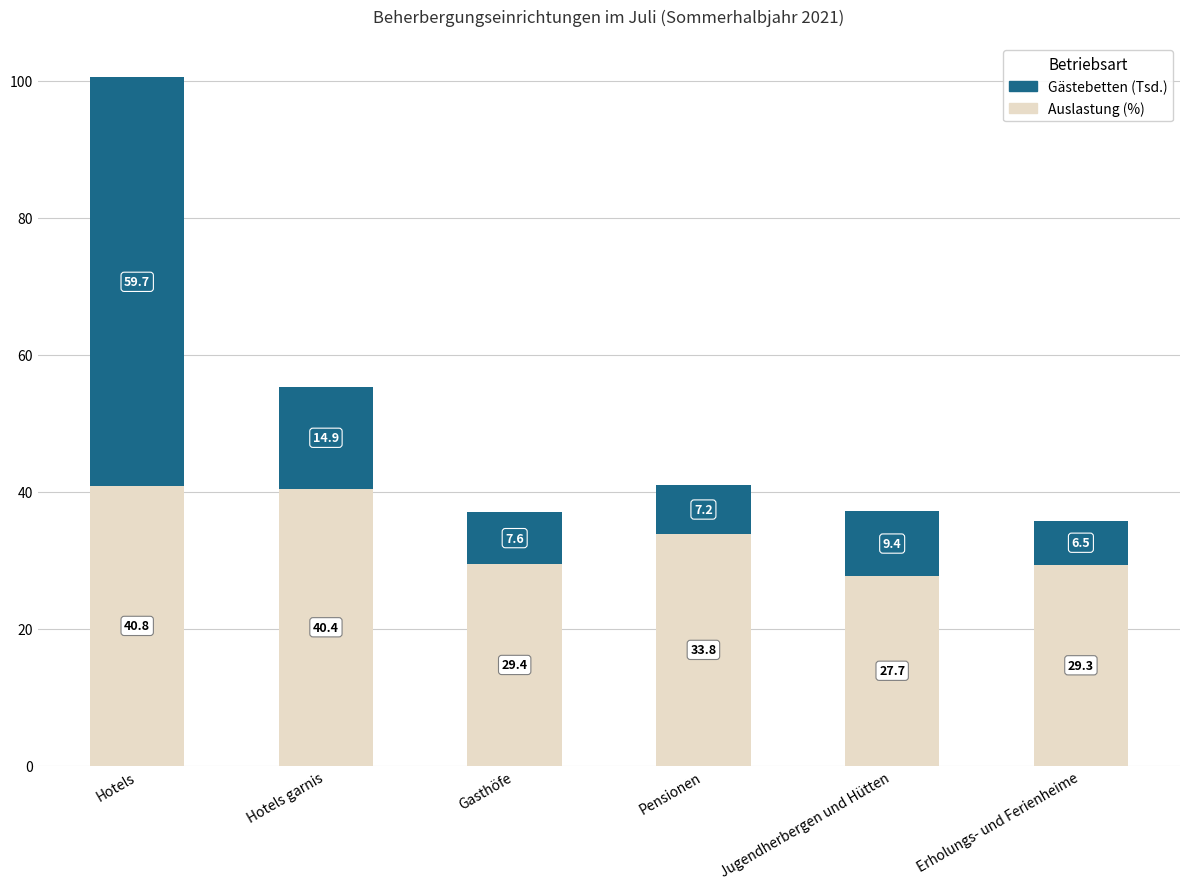

What is the sum of the Auslastung (%) values at Pensionen and Gasthöfe?

63.2